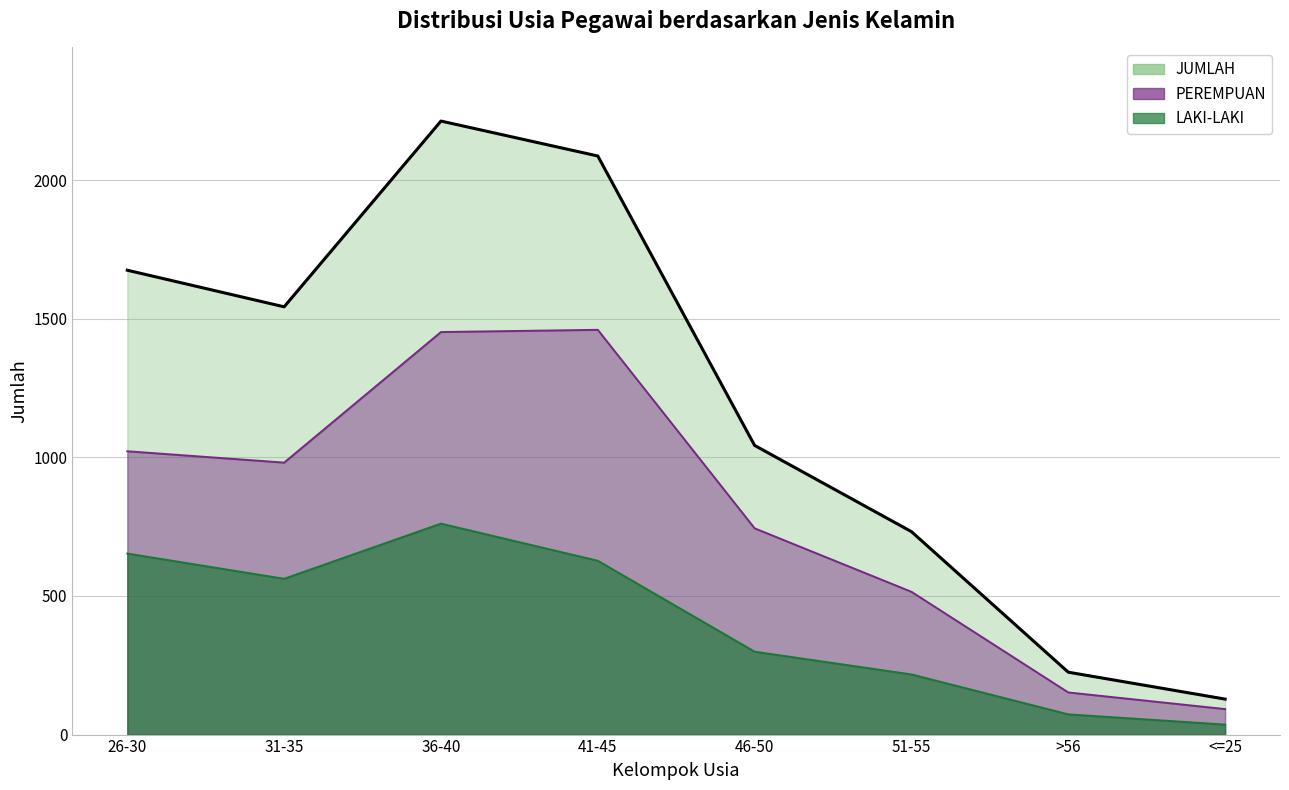

Rank the series by their average value, from highest to lowest.

JUMLAH, PEREMPUAN, LAKI-LAKI